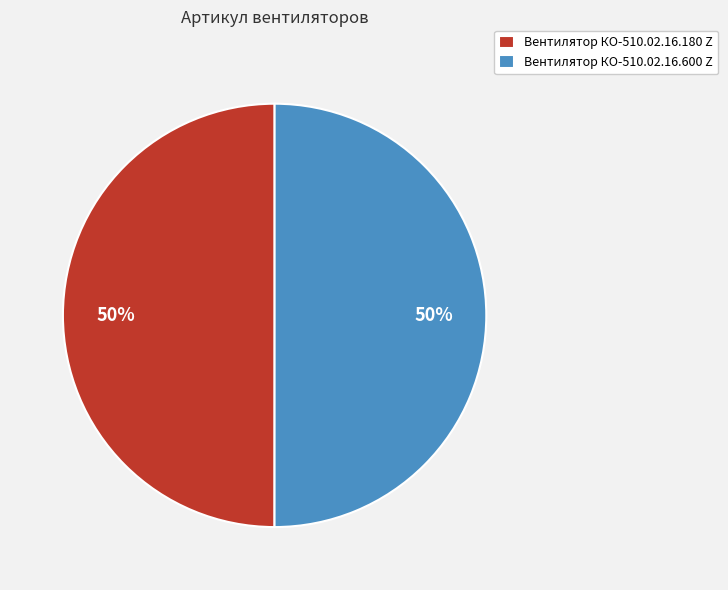

The Вентилятор КО-510.02.16.180 Z slice represents 50% of the pie. True or false?

True